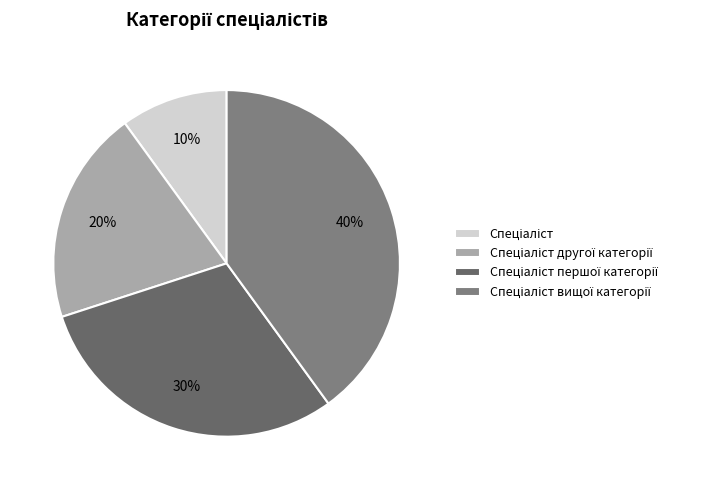

What percentage is NOT represented by Спеціаліст вищої категорії?

60.0%